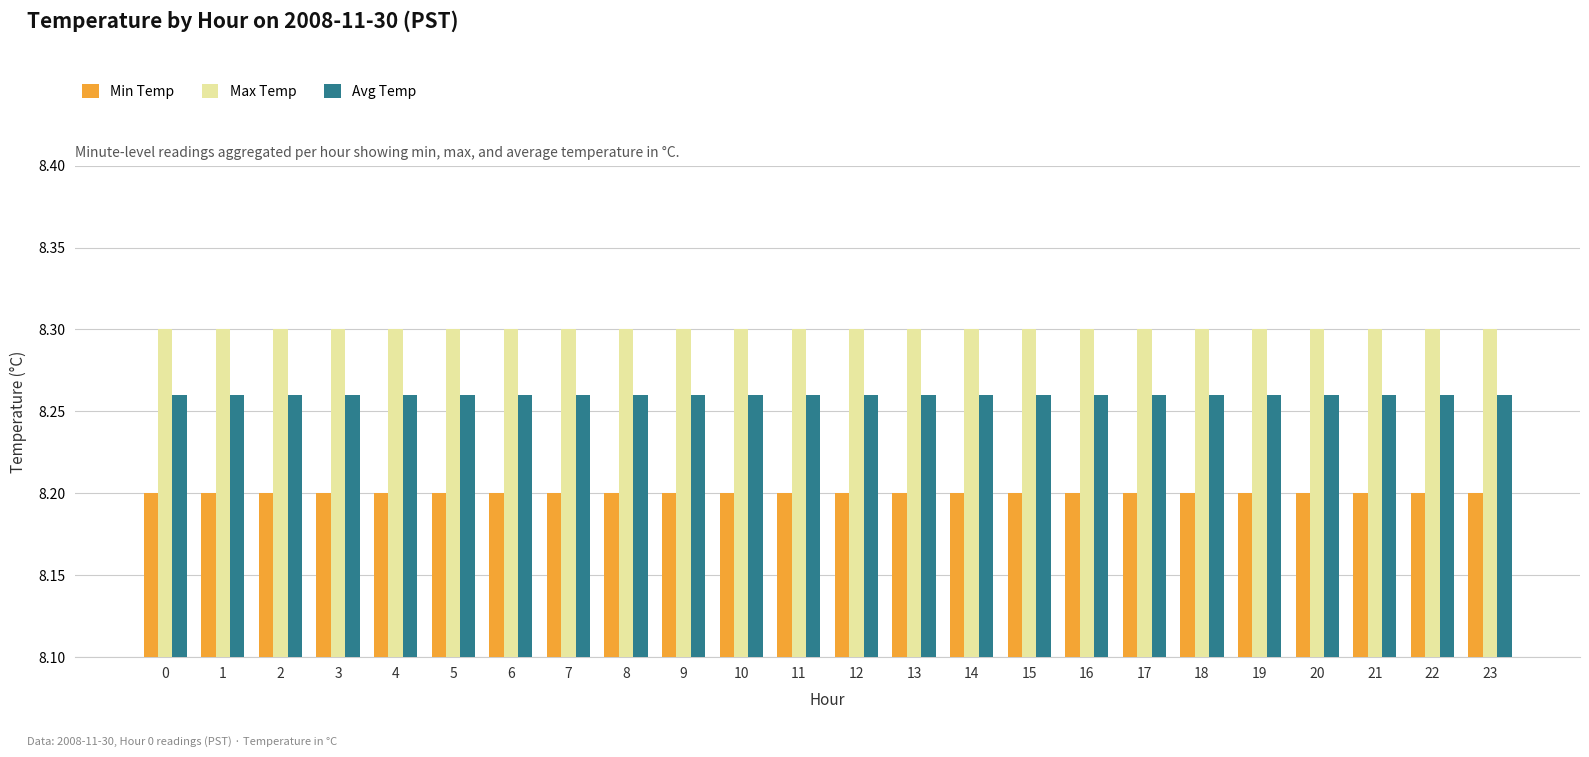

Is it true that Min Temp equals 4.4 at 11?

False